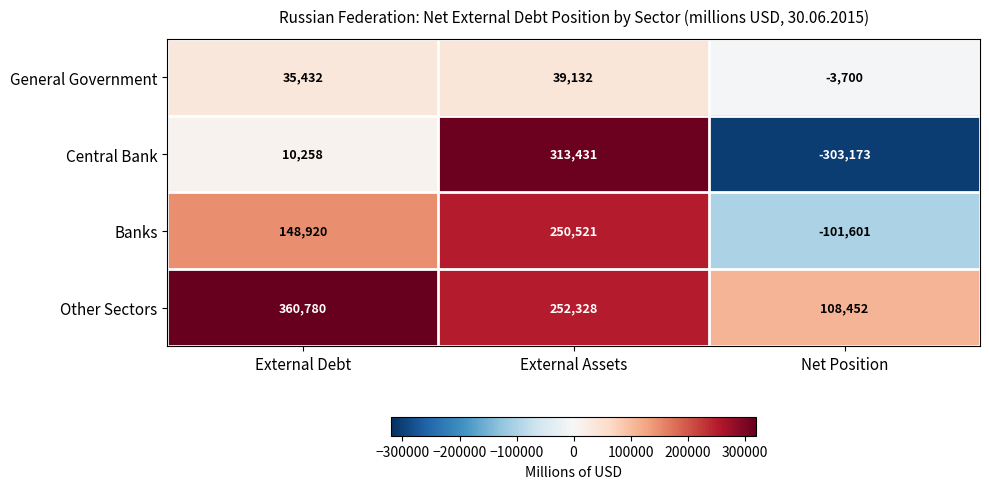

At which label is Other Sectors closest to 234616?

External Assets